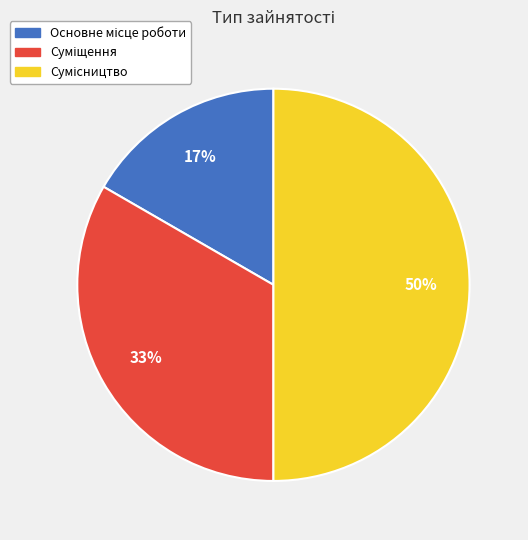

How many segments does this pie chart have?

3